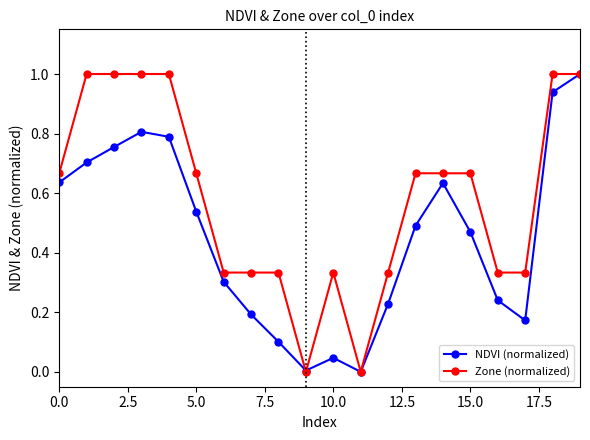

How many Zone (normalized) values are between 0 and 1?

20